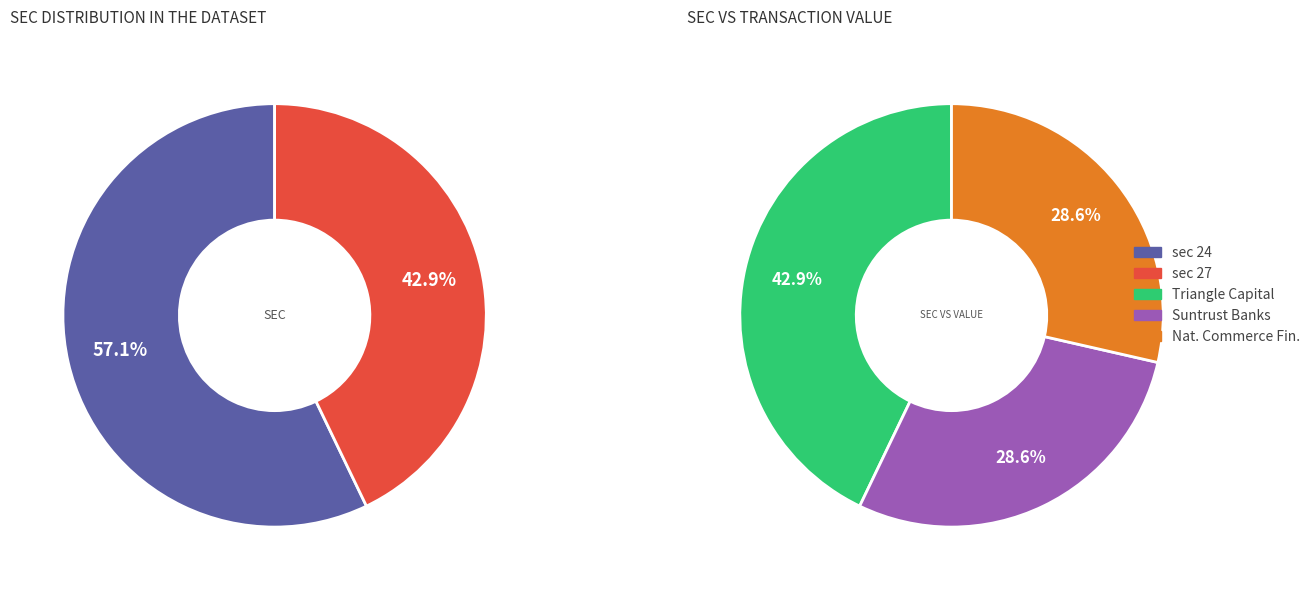

The sec_24 slice represents 52% of the pie. True or false?

False